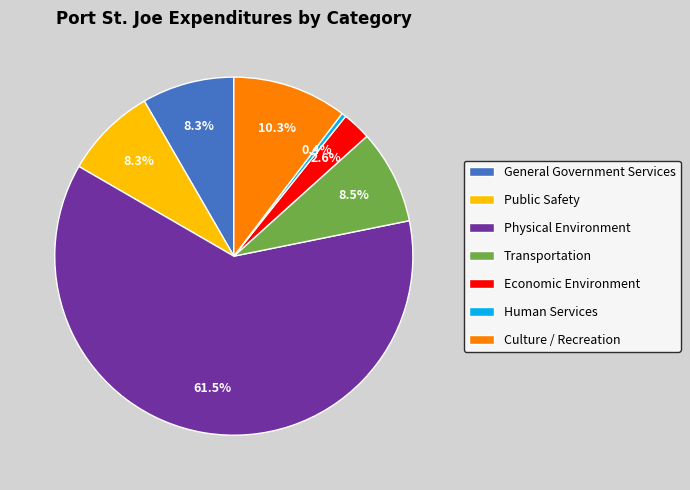

What is the largest slice in the pie chart?

Physical Environment